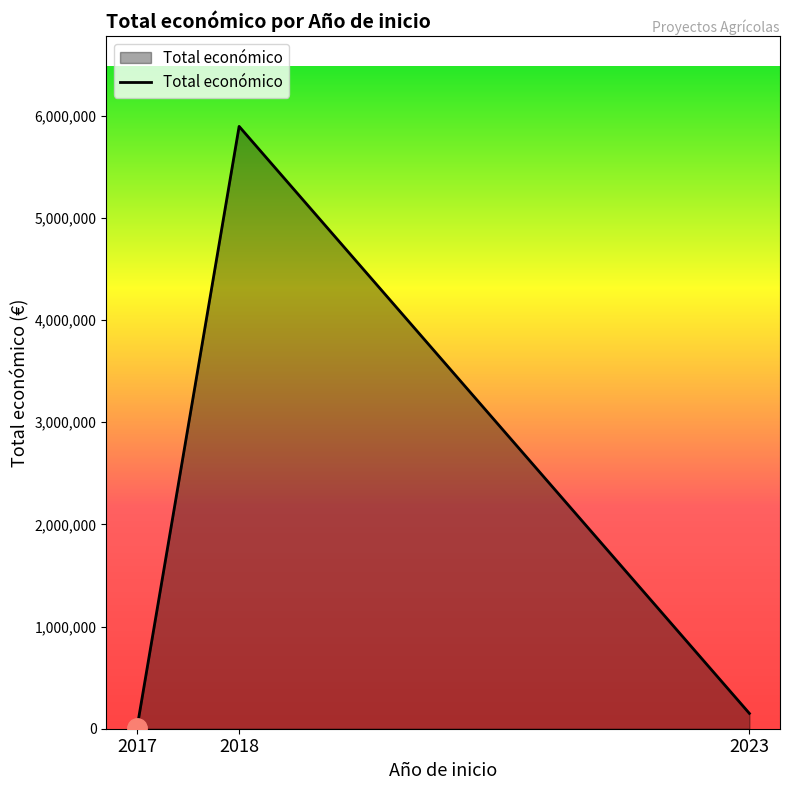

List the labels in order of value, smallest first.

2017, 2023, 2018